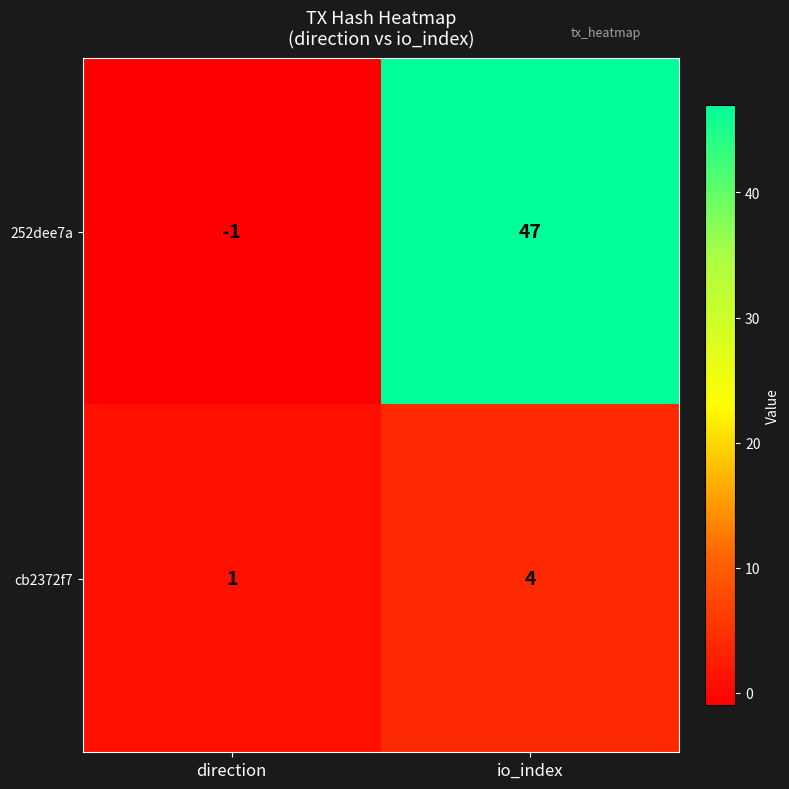

What is the difference between the maximum and minimum values in the cb2372f7 series?

3